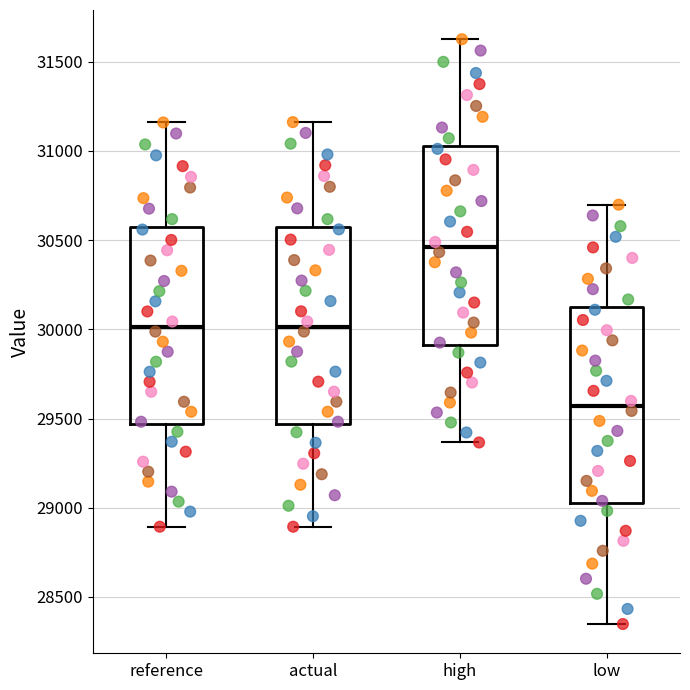

Which box's median line is the lowest?

low